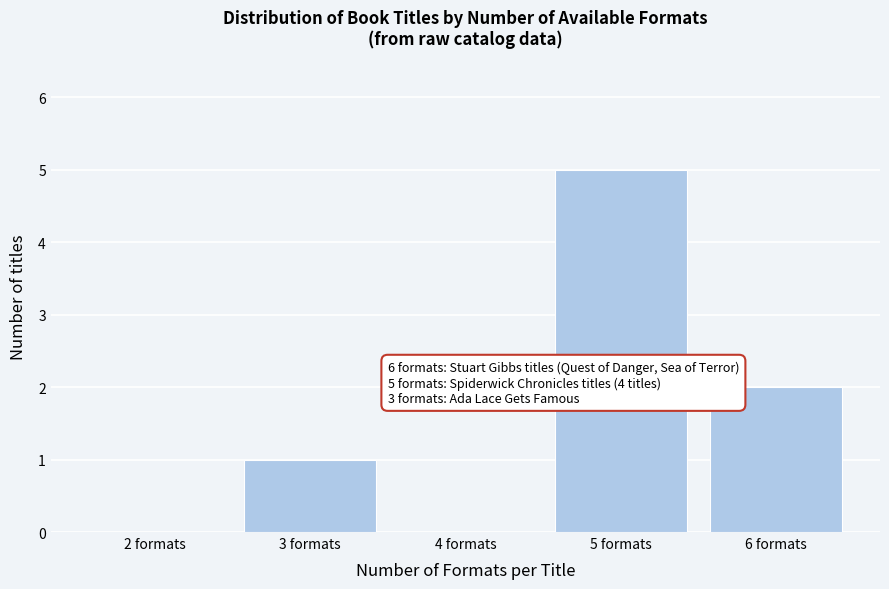

Reading left to right, list all the values displayed in this chart.

2 formats=0	3 formats=1	4 formats=0	5 formats=5	6 formats=2